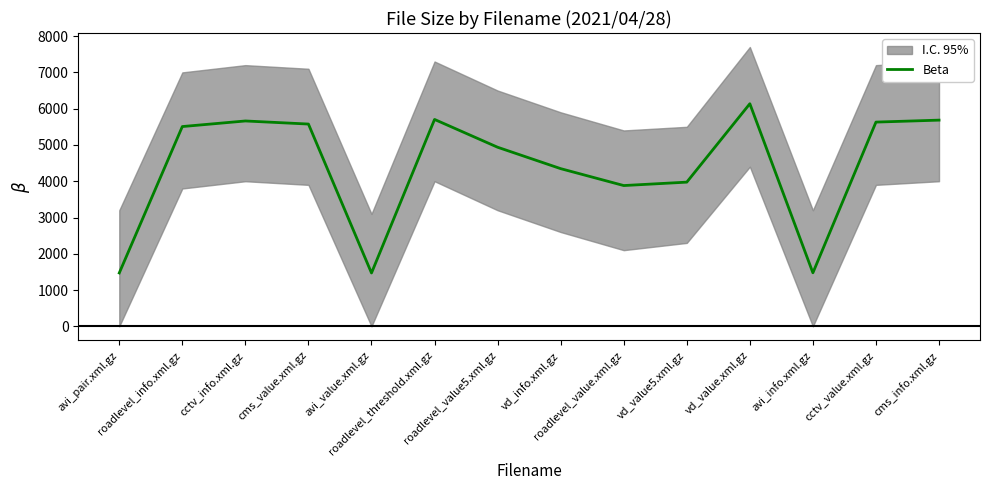

What is the label of the 14th point from the left?

cms_info.xml.gz